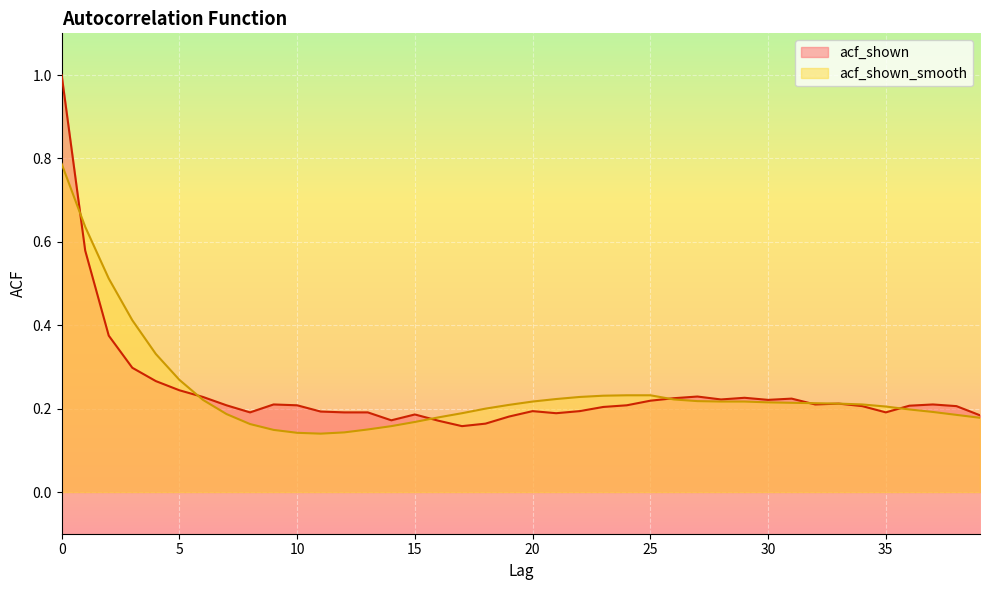

How many lines are shown in the chart?

2